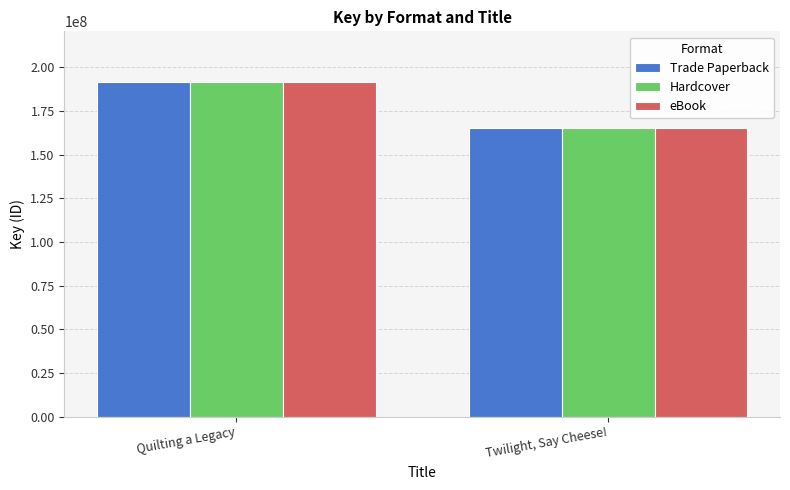

What is the value of the eBook bar at the 2nd from the left?

165157605